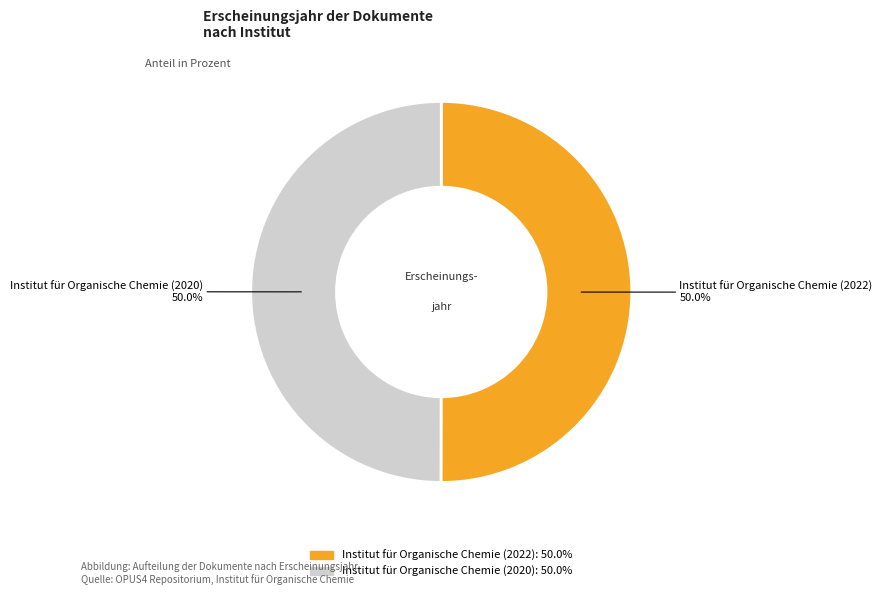

What is the ratio of the value at Institut für Organische Chemie (2020) to the value at Institut für Organische Chemie (2022)?

1.0